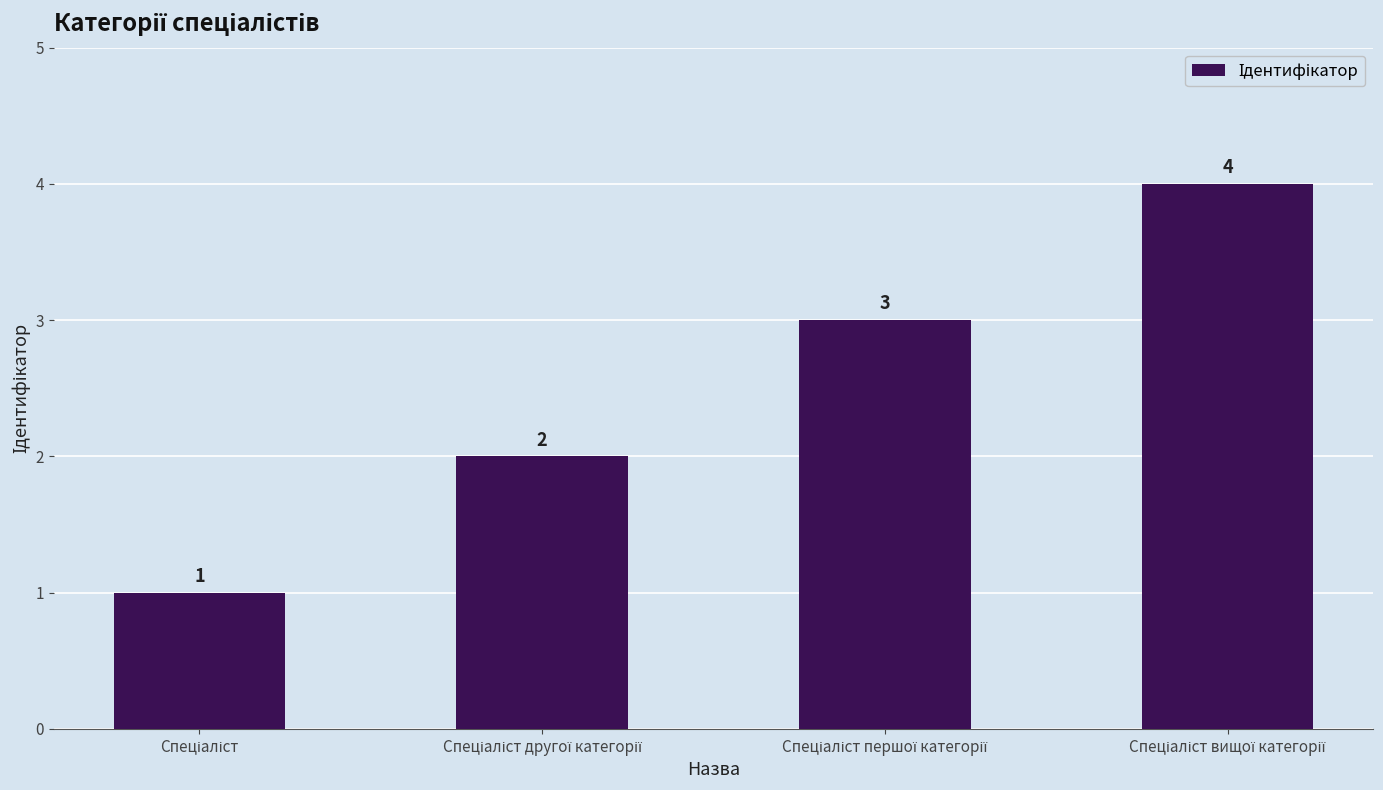

What is the sum of all values?

10